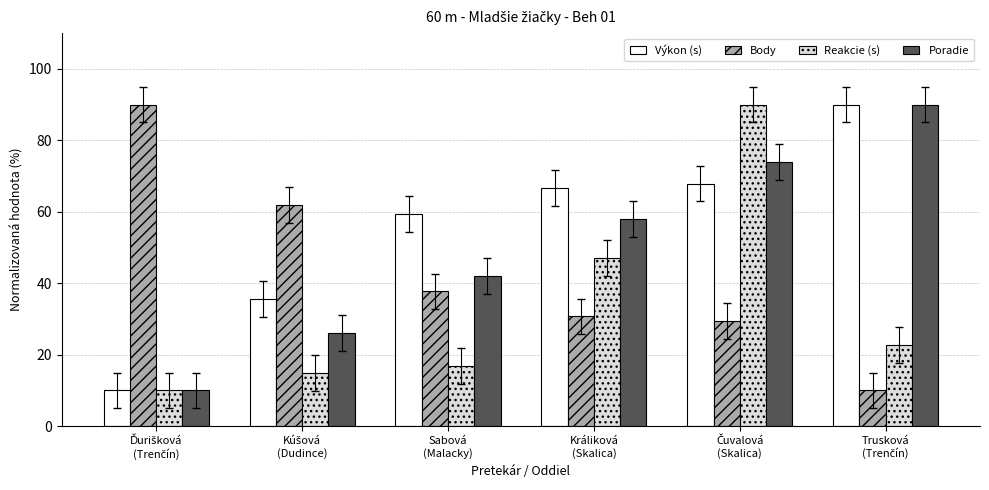

How many bars are there in each group?

4